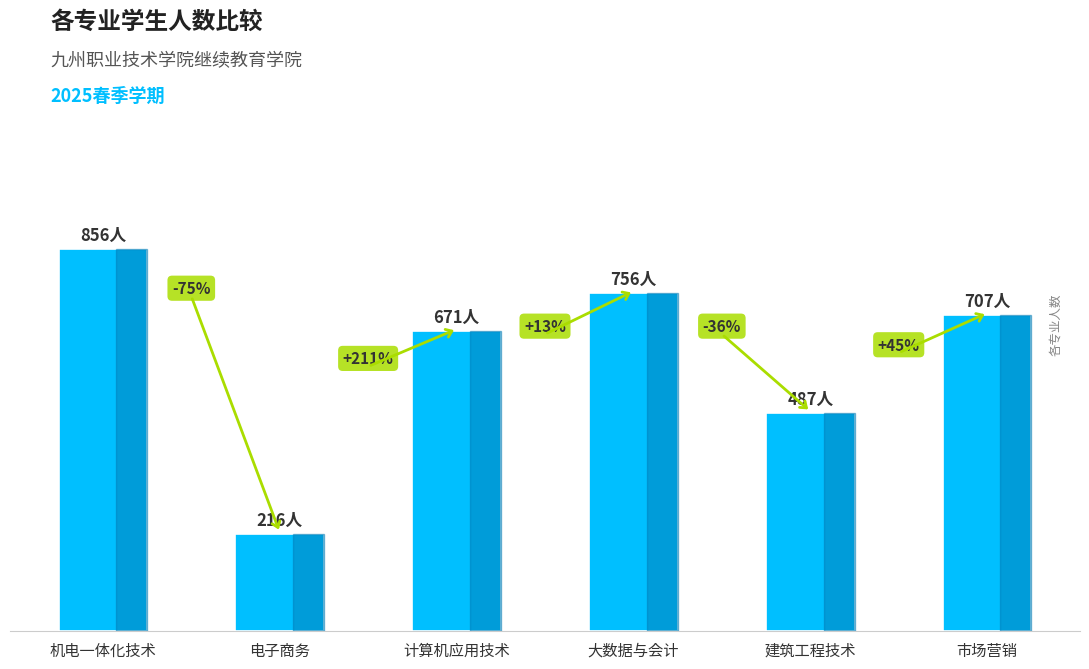

What is the difference between the maximum and second lowest values?

369